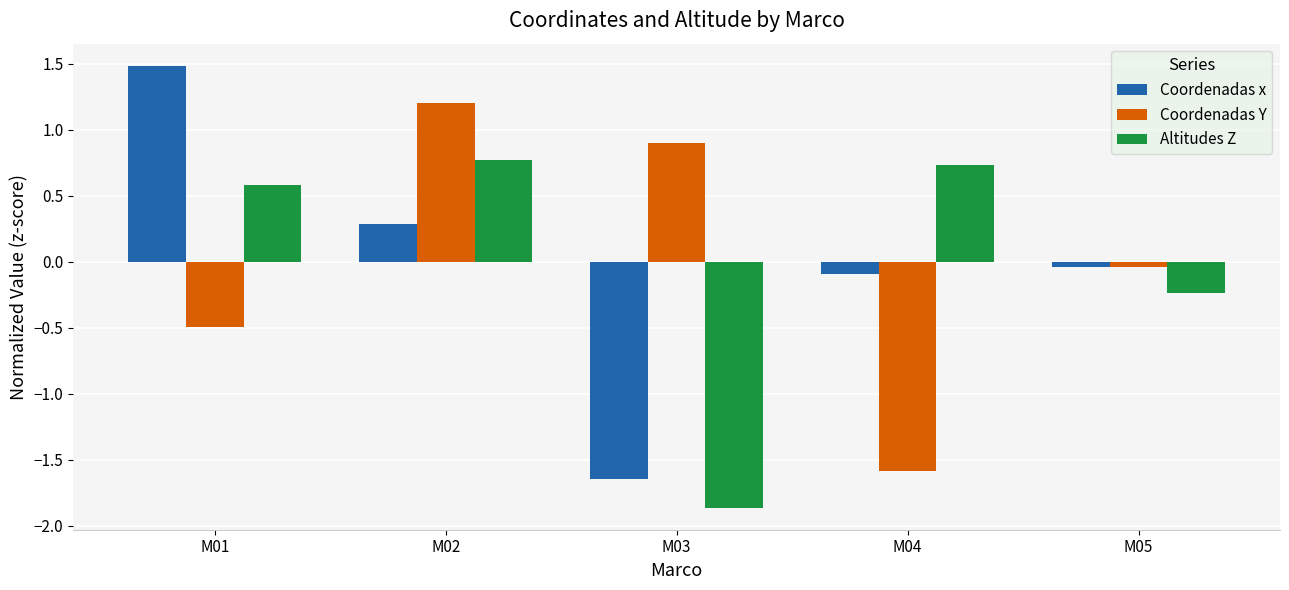

Rank the series by their maximum value, from lowest to highest.

Altitudes Z, Coordenadas Y, Coordenadas x